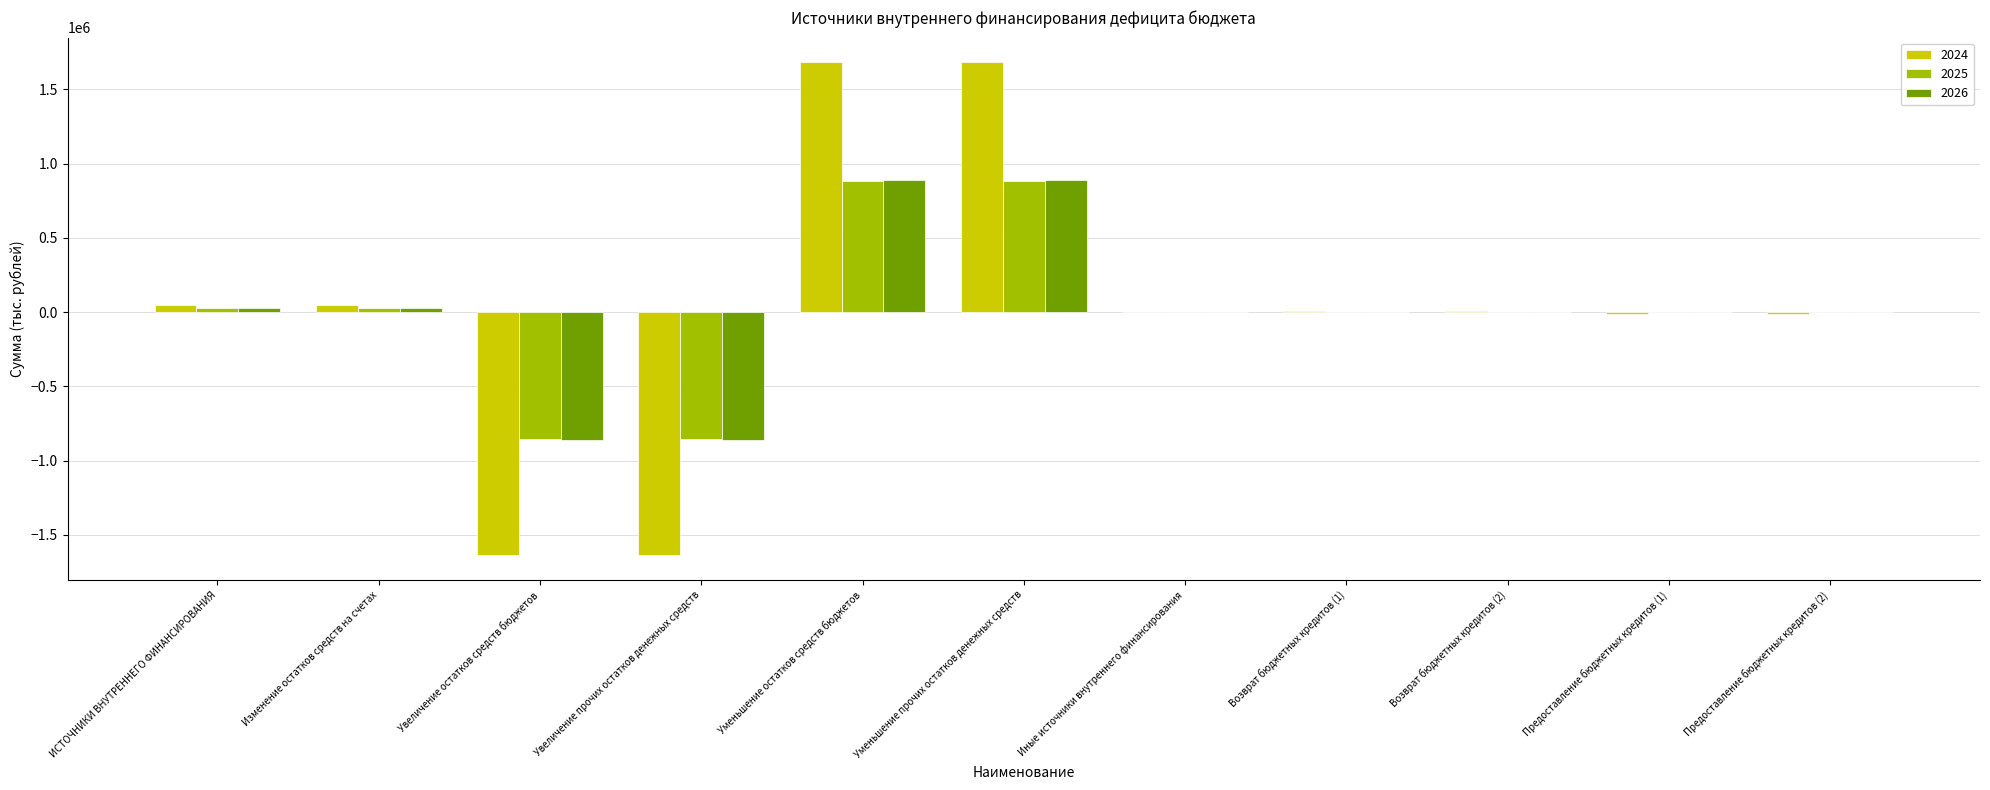

How many categories are shown in the chart?

11